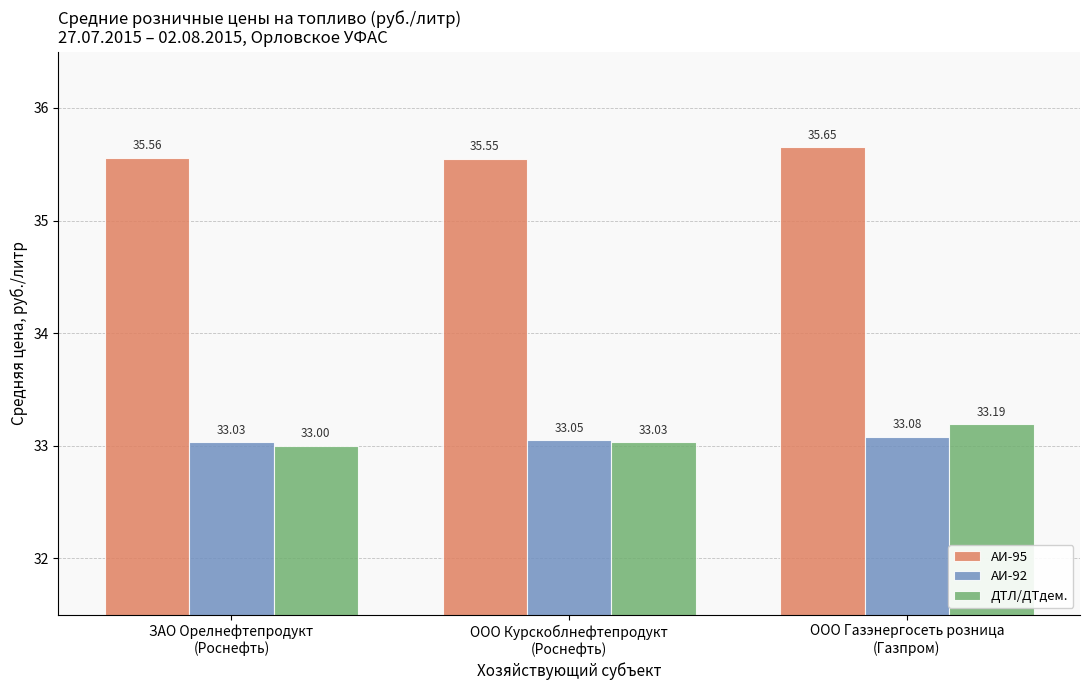

At how many categories does at least one series exceed 33?

3